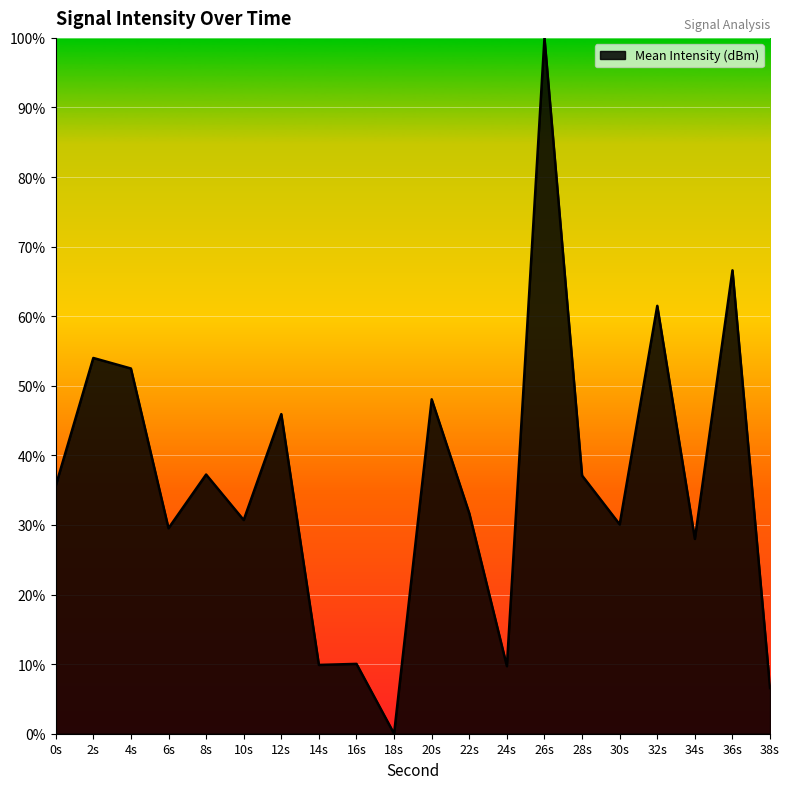

Is it true that the value at 20s is 48.1?

True